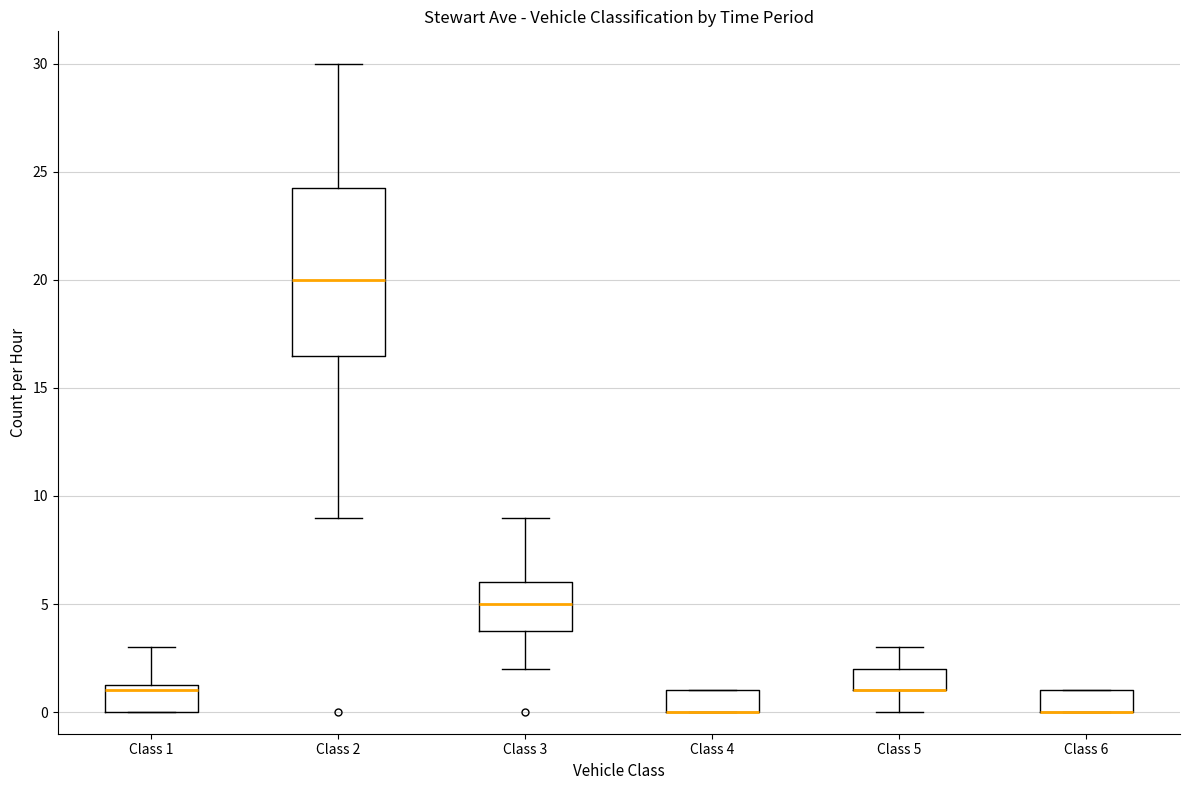

Reading left to right, read every box against the y-axis: the position of its median line, the range the box covers, and the ends of its whiskers. The values are not printed on the chart, so give them approximately, as read against the axis.

Class 1: median 1.0, box 0.0 to 1.5, whiskers 0.0 to 3.0
Class 2: median 20.0, box 16.5 to 24.5, whiskers 9.0 to 30.0
Class 3: median 5.0, box 4.0 to 6.0, whiskers 2.0 to 9.0
Class 4: median 0.0 (drawn on the box's lower edge), box 0.0 to 1.0, whiskers 0.0 to 1.0
Class 5: median 1.0 (drawn on the box's lower edge), box 1.0 to 2.0, whiskers 0.0 to 3.0
Class 6: median 0.0 (drawn on the box's lower edge), box 0.0 to 1.0, whiskers 0.0 to 1.0